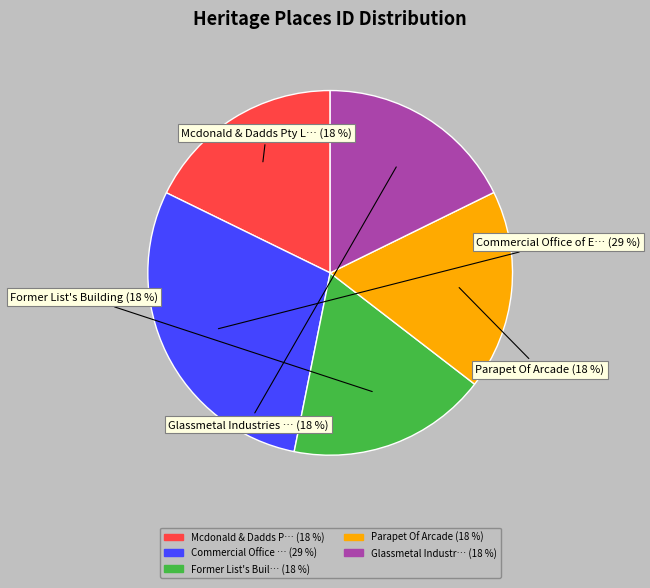

Is there any slice that represents more than half of the pie?

No